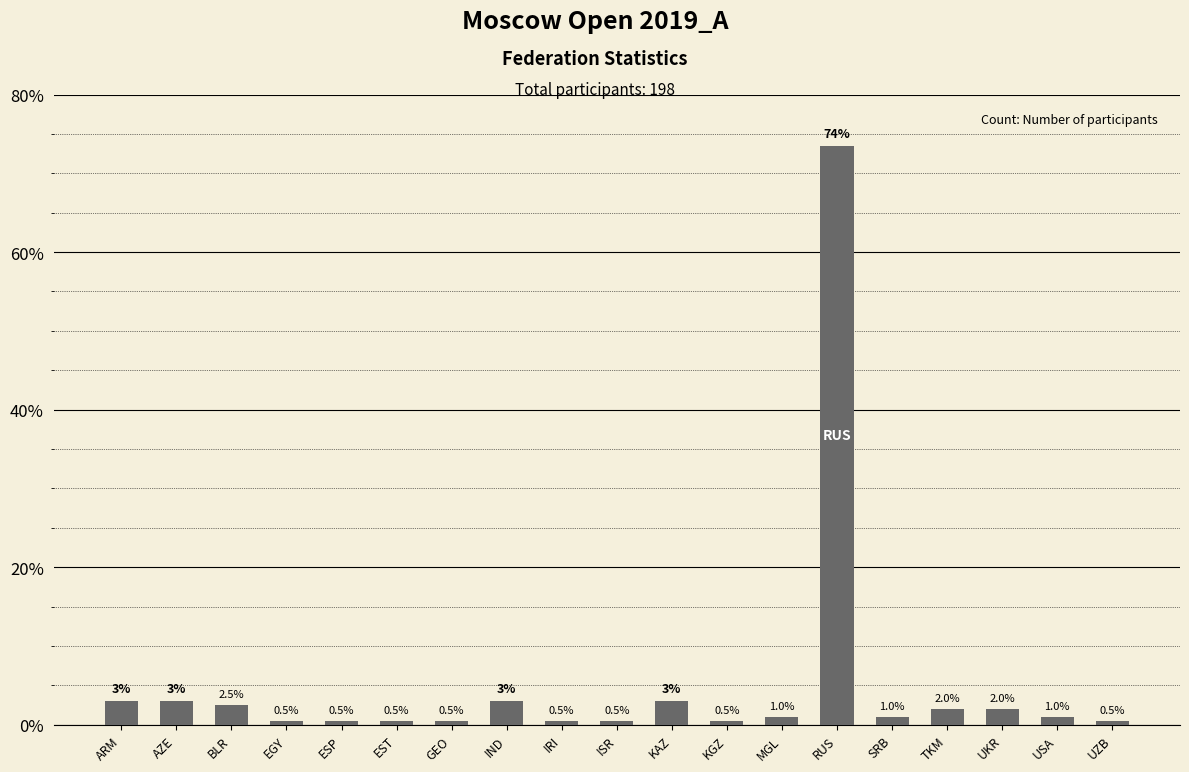

Which category has the highest value across all series?

RUS